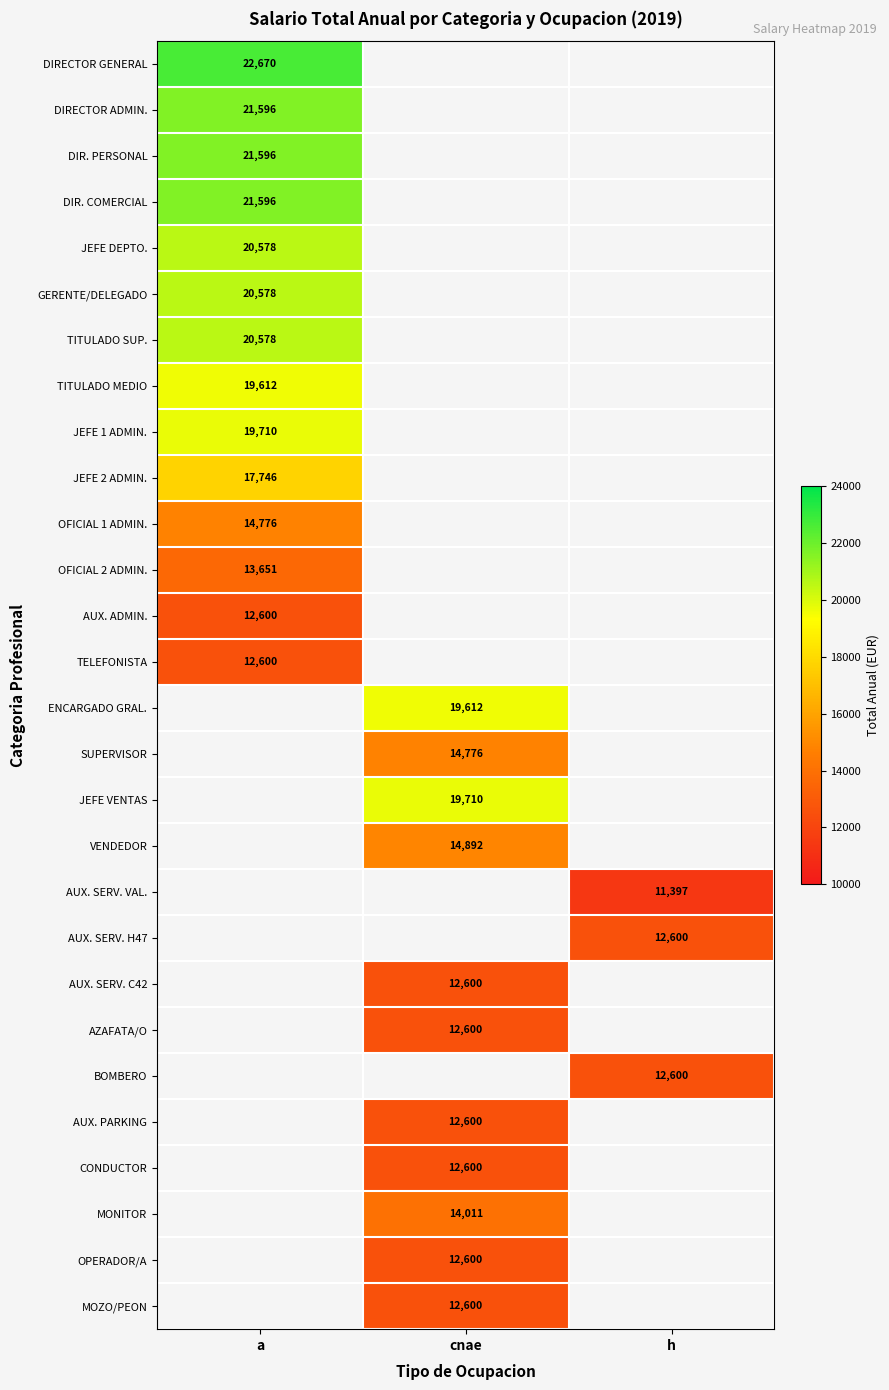

Count the number of data series in this chart.

28